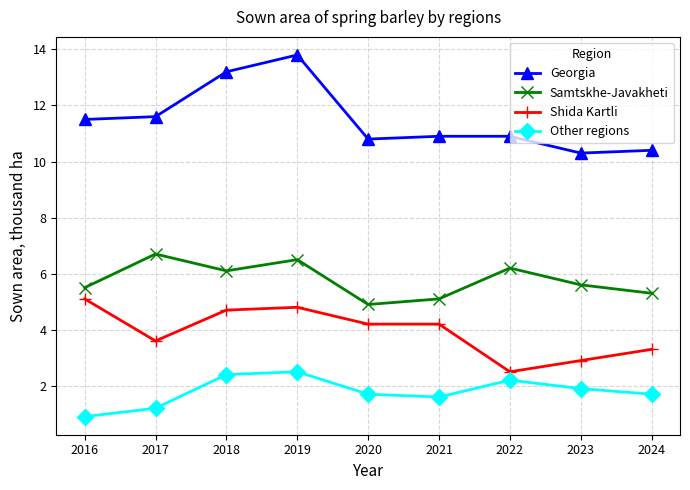

Where does the Shida Kartli series first go above 4?

2016